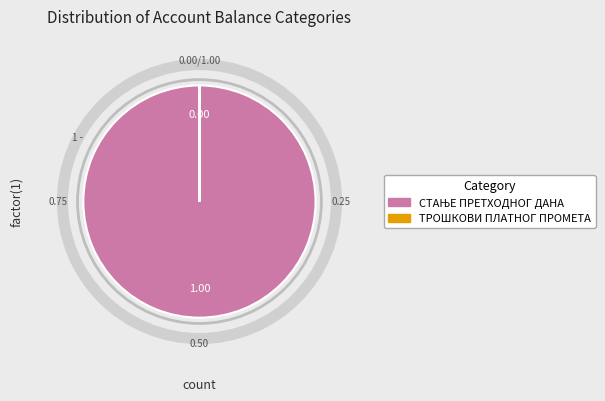

Is there any slice that represents more than half of the pie?

Yes